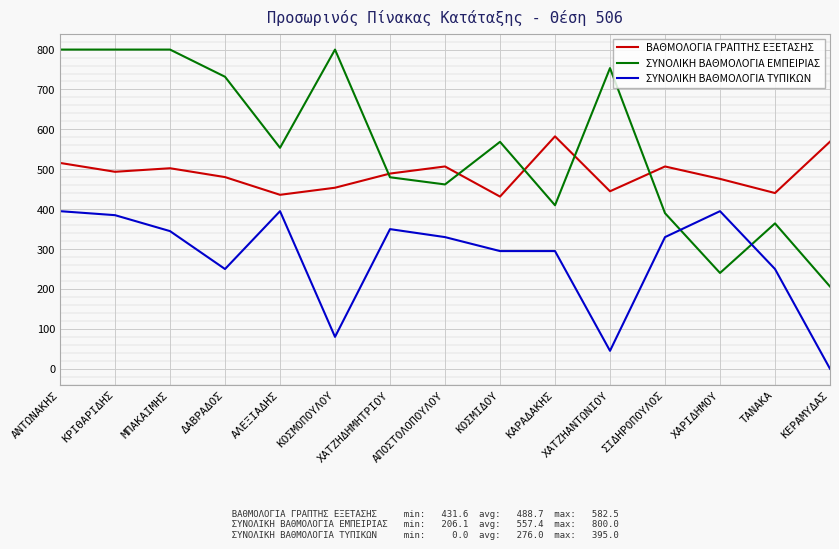

What is the average value of the ΣΥΝΟΛΙΚΗ ΒΑΘΜΟΛΟΓΙΑ ΕΜΠΕΙΡΙΑΣ series?

557.4